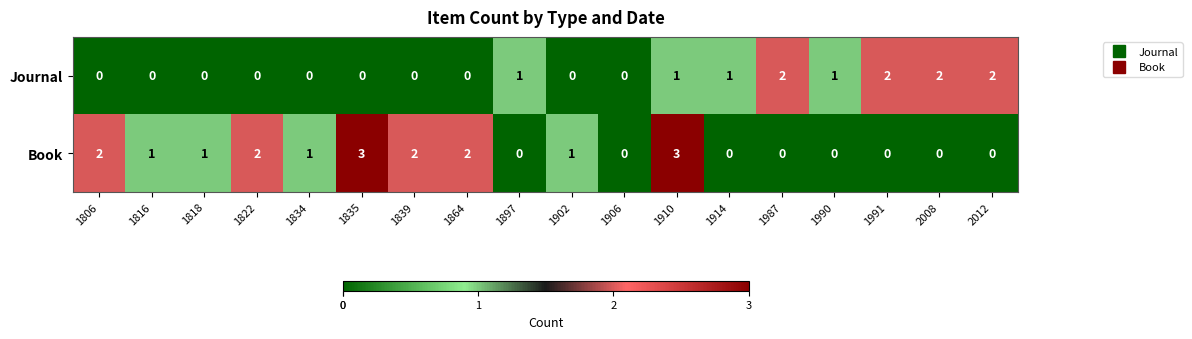

What is the greatest value displayed?

3